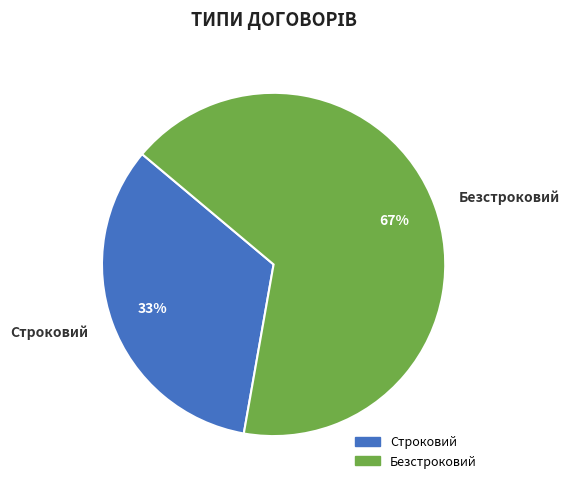

How many slices are in this pie chart?

2